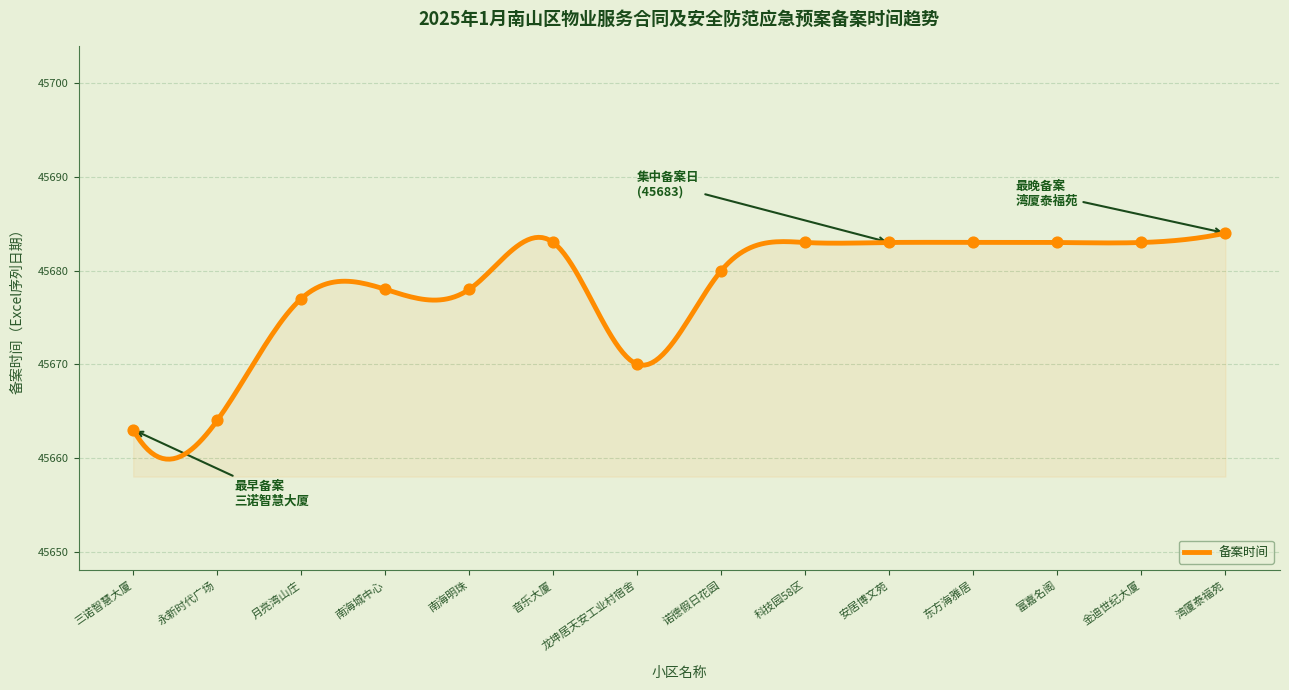

What is the minimum value shown in the chart?

45659.9